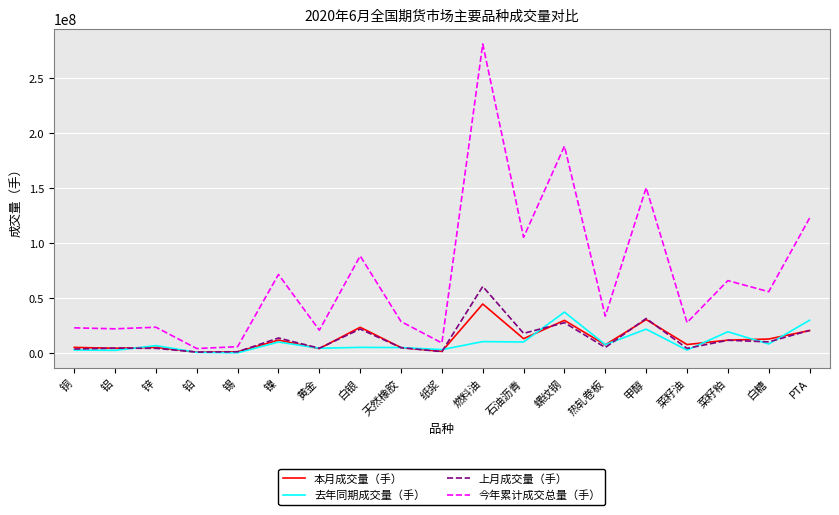

Which series has the widest spread of values?

今年累计成交总量（手）